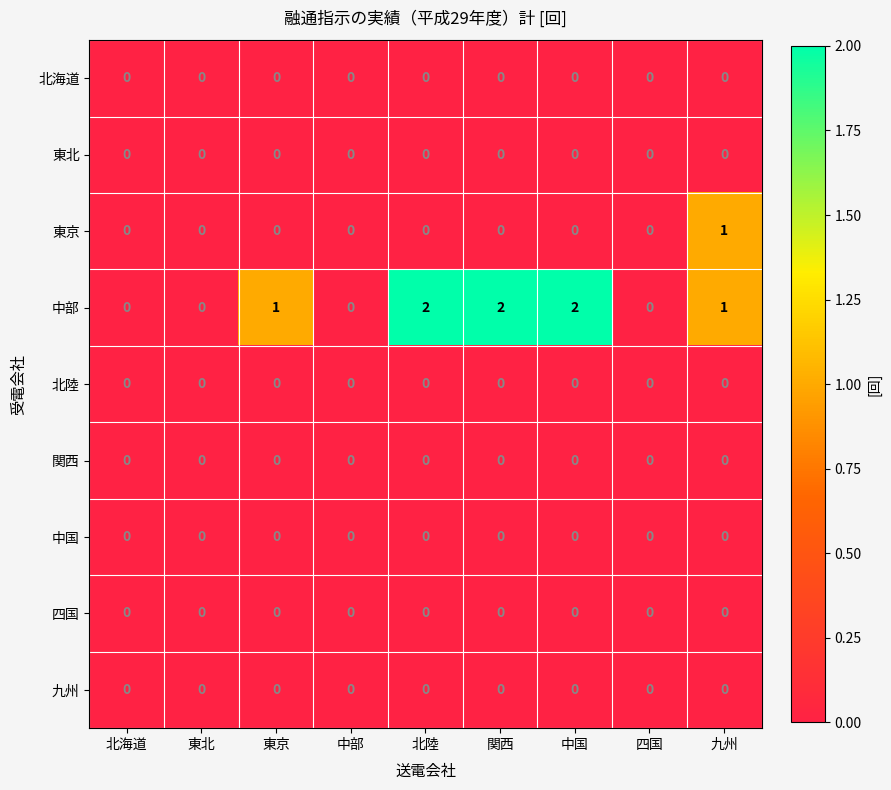

True or false: 関西 has a value of 0 at 北陸.

True